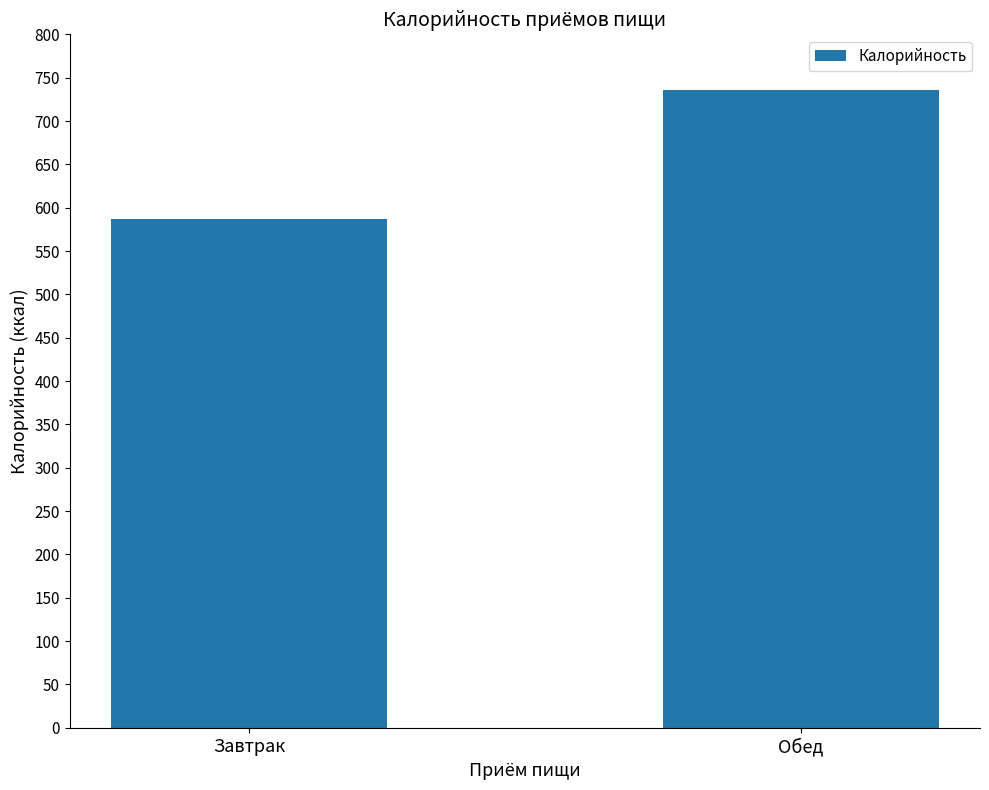

What is the ratio of the value at Обед to the value at Завтрак?

1.3